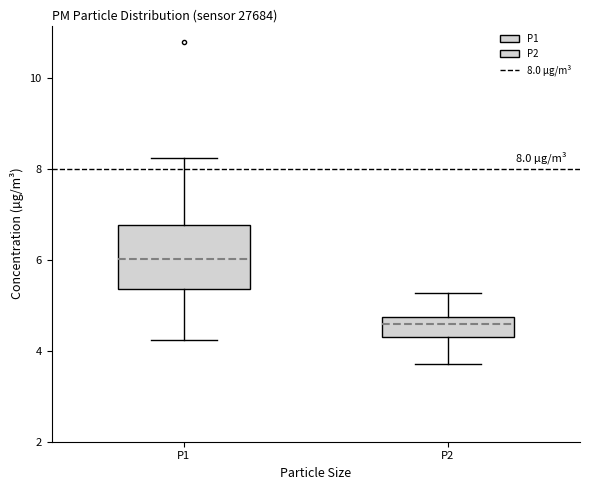

Which box's median line is the lowest?

P2